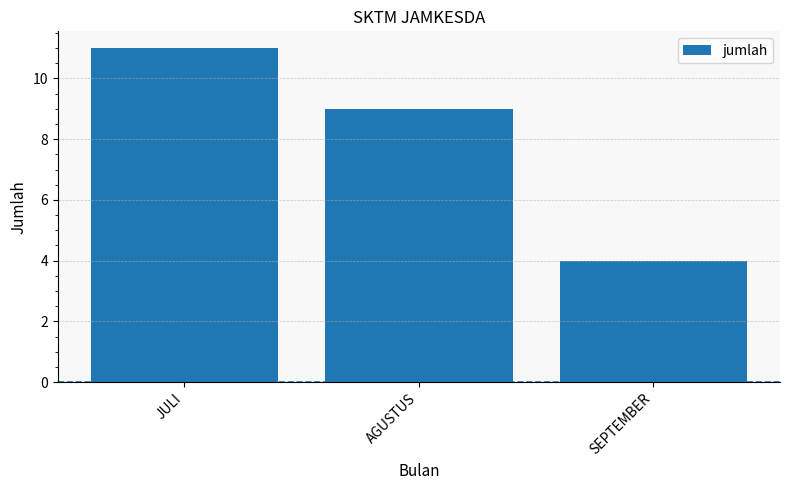

Count the number of data series in this chart.

1